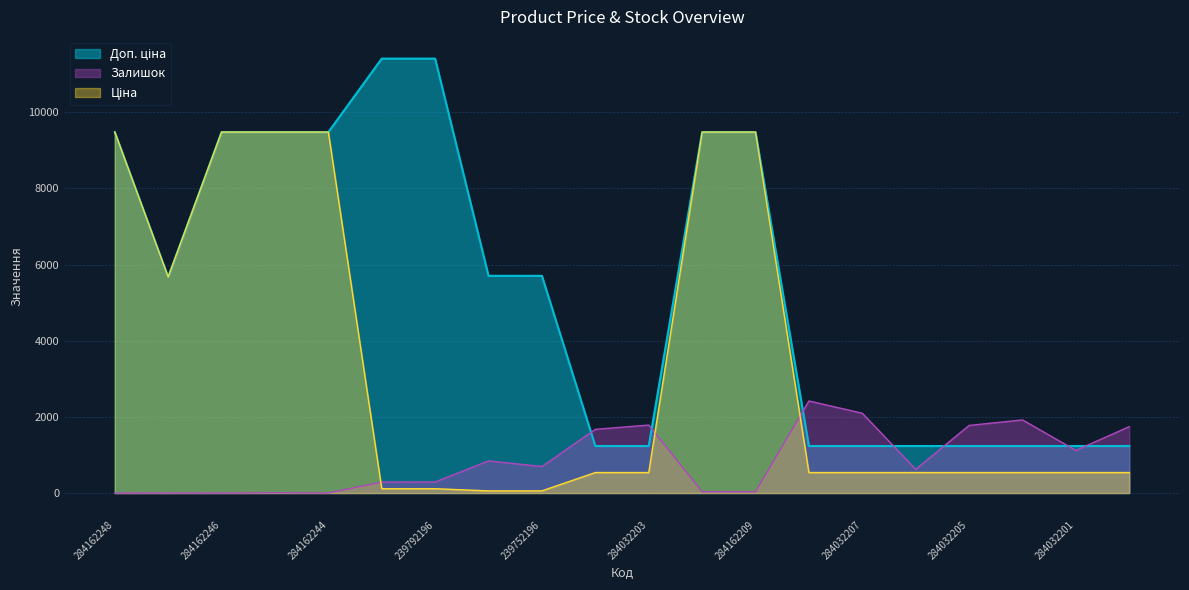

Which label corresponds to the largest value in the chart?

239792197